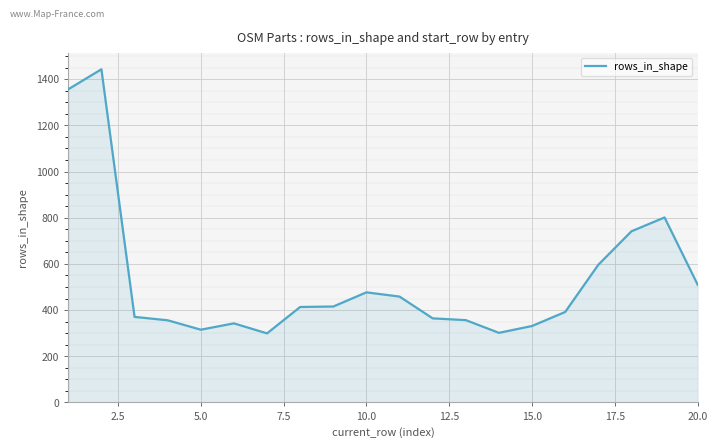

What is the difference between the maximum and minimum values?

1143.7